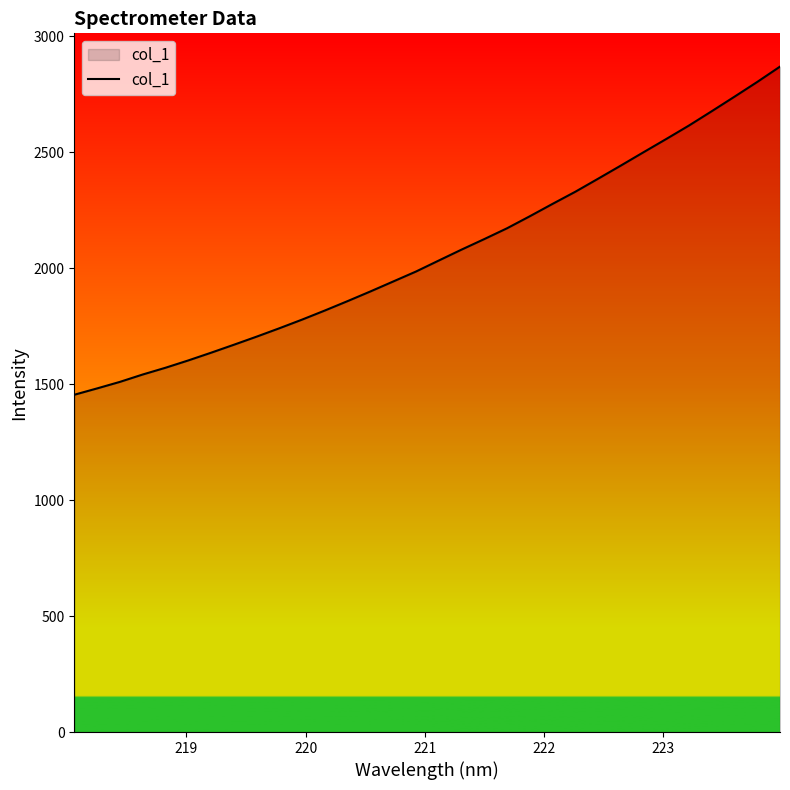

What is the difference between the maximum and minimum values?

1414.9